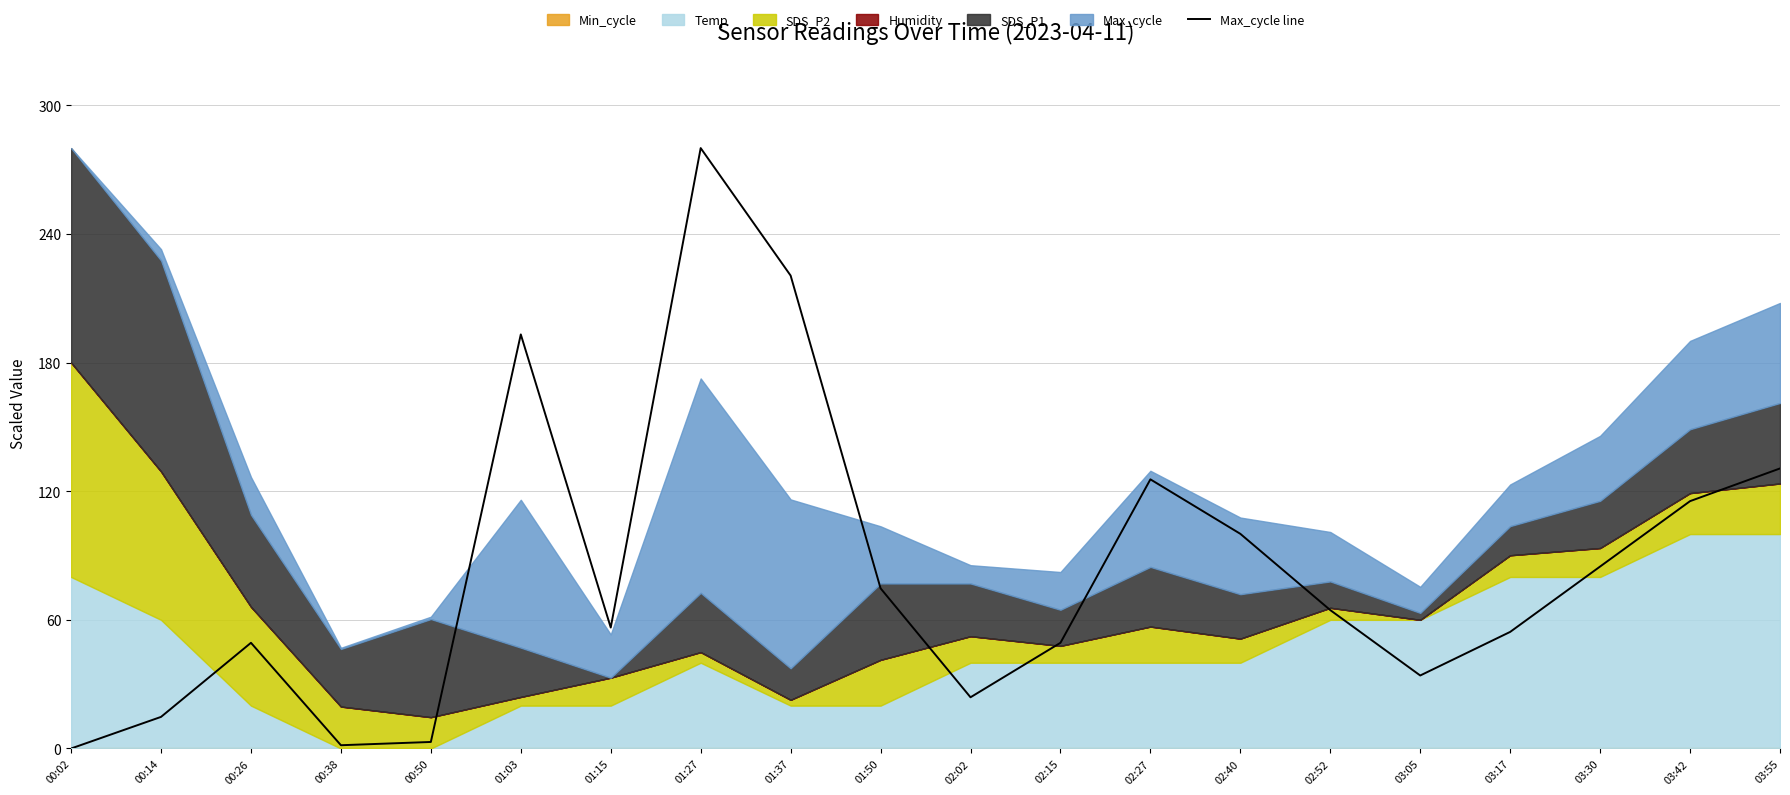

What is the maximum value shown in the chart?

280.0